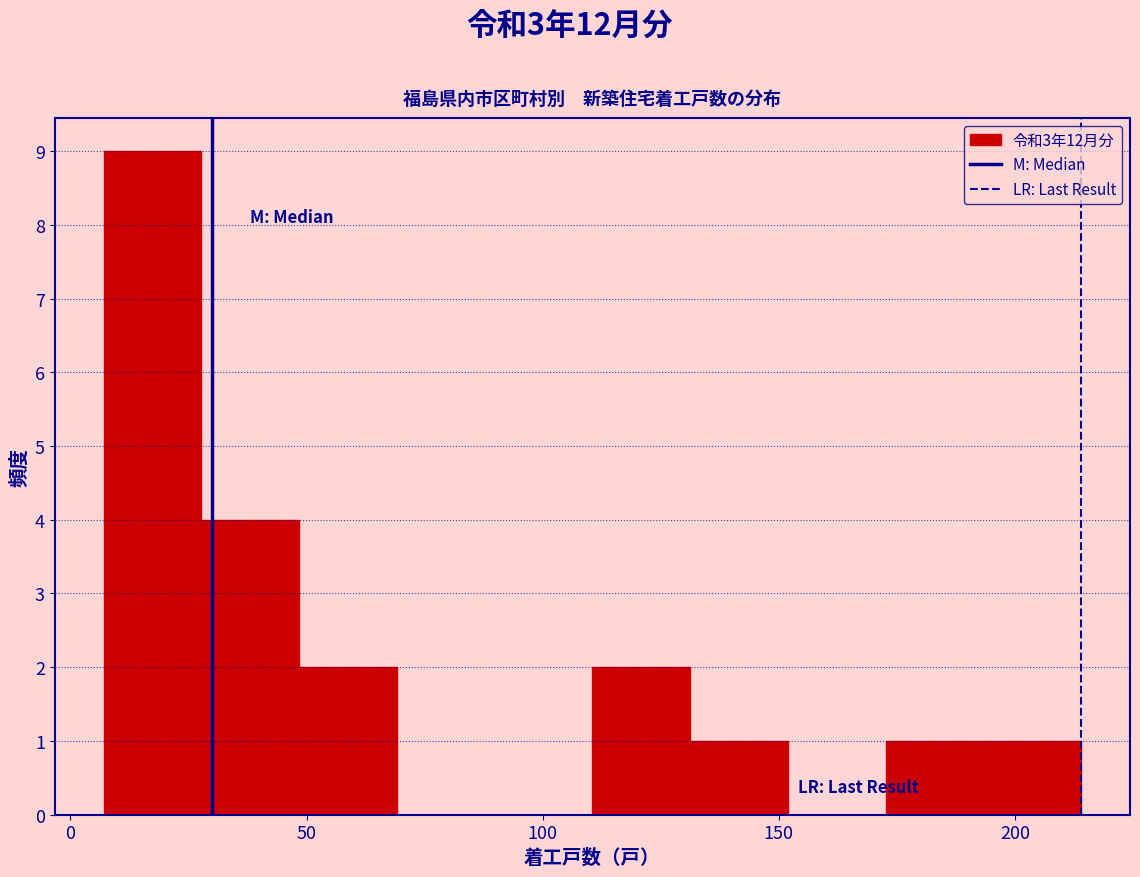

Reading left to right, list every bar in this chart as the range it spans on the x-axis followed by its height. Neither the bar edges nor the heights are printed on the chart, so give them approximately, as read against the axes.

5 to 30: 9
30 to 50: 4
50 to 70: 2
70 to 90: 0
90 to 110: 0
110 to 130: 2
130 to 150: 1
150 to 175: 0
175 to 195: 1
195 to 215: 1